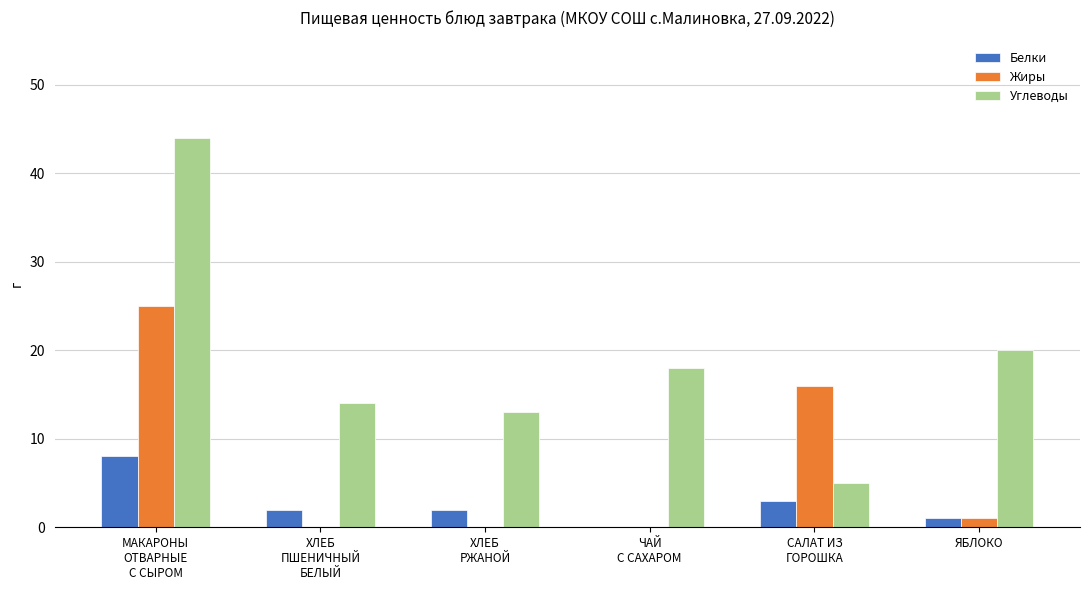

Is it true that Белки equals 4 at ЧАЙ
С САХАРОМ?

False